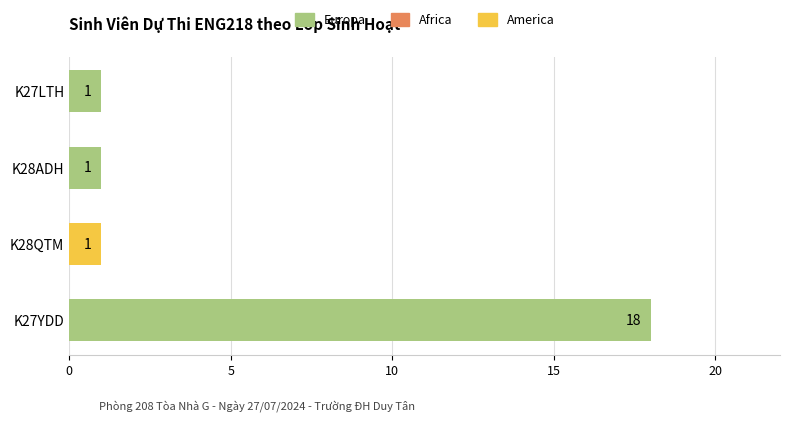

What is the sum of the values at K28ADH and K27YDD?

19